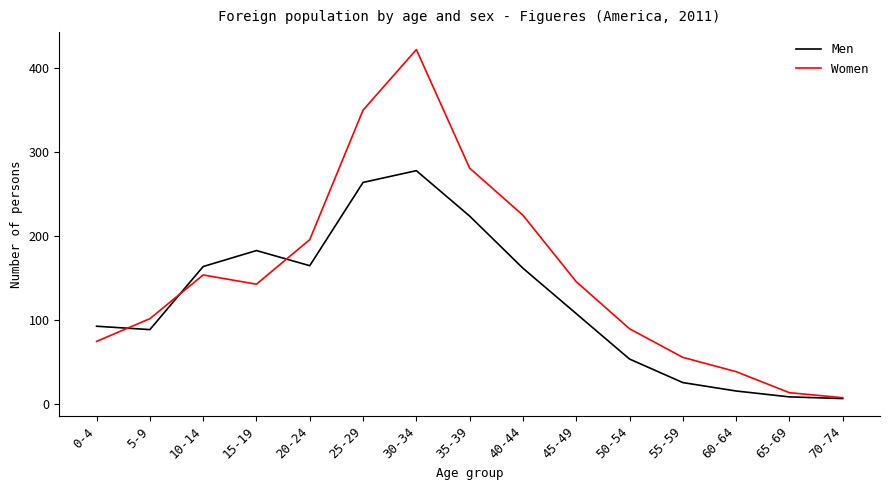

Where does the Men series first go above 108?

10-14